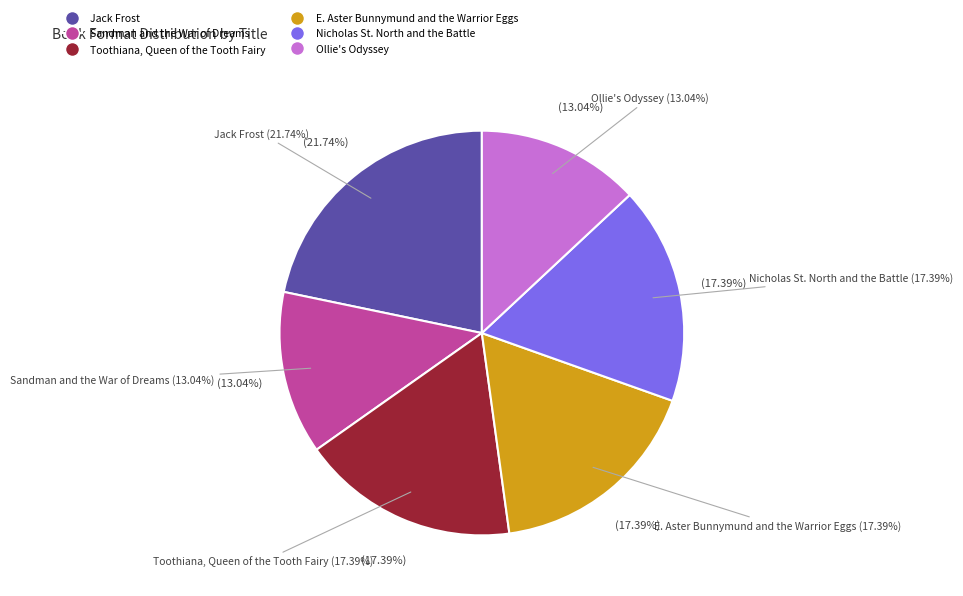

Do Nicholas St. North and the Battle and Sandman and the War of Dreams together represent more than half of the pie?

No